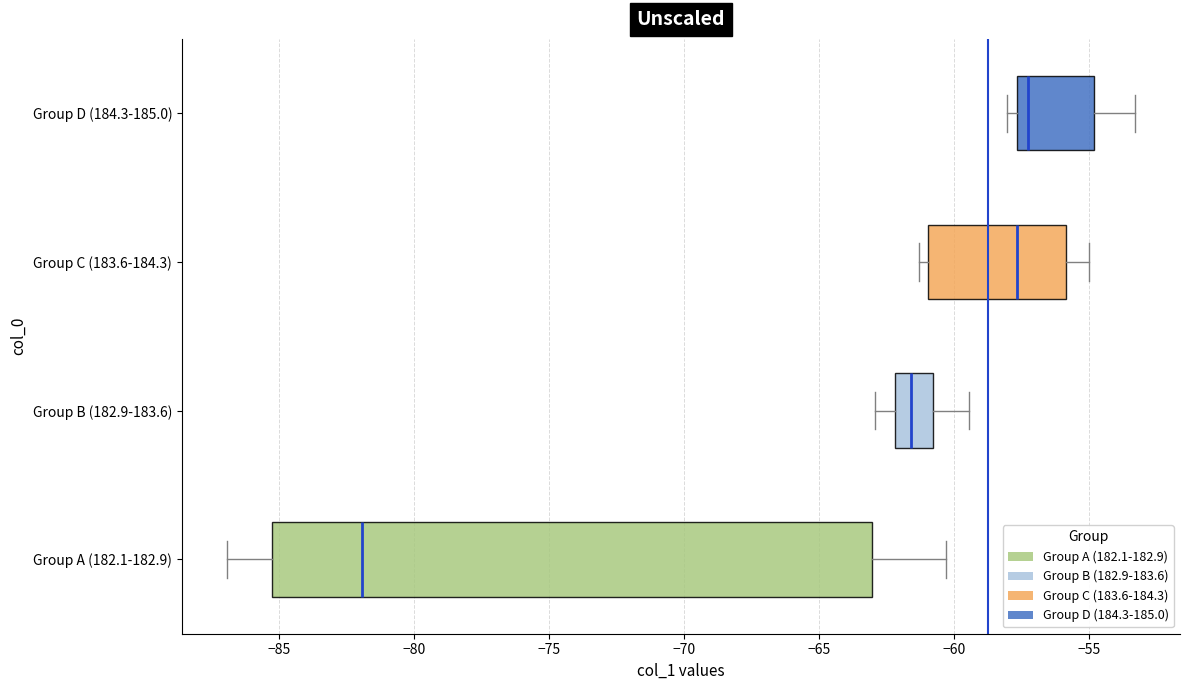

Where is the right edge of the box for Group C (183.6-184.3) on the x-axis? The values are not printed on the chart, so give them approximately, as read against the axis.

-56.0